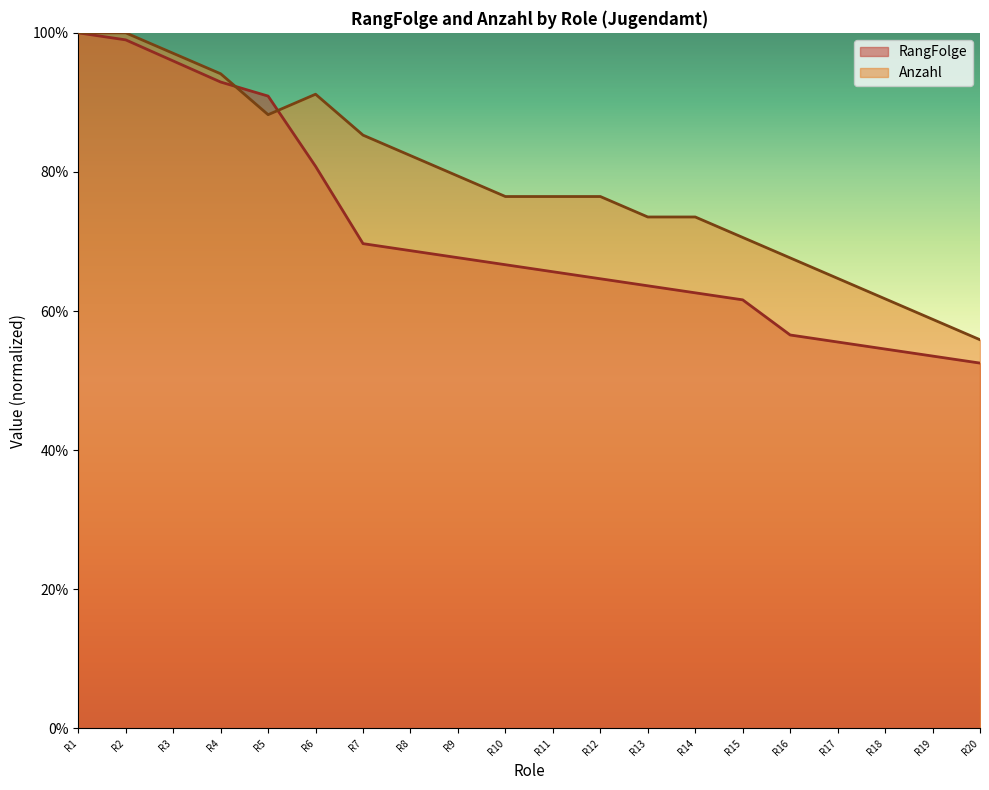

What is the difference between the maximum and second lowest values in the RangFolge series?

46.5